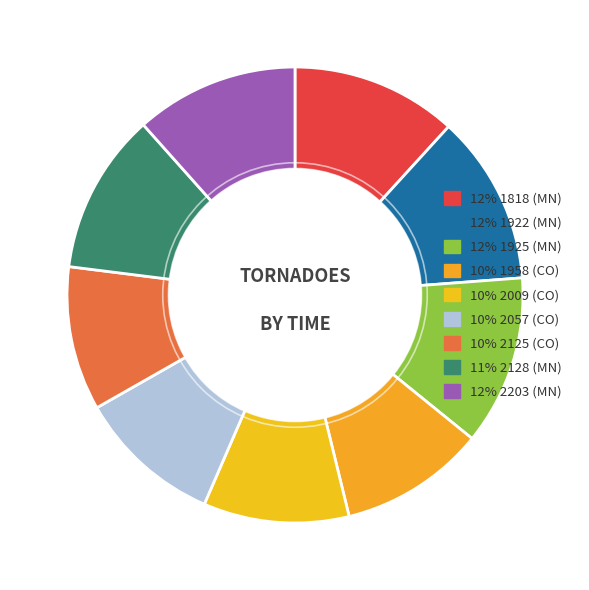

Is there a majority slice in this chart?

No